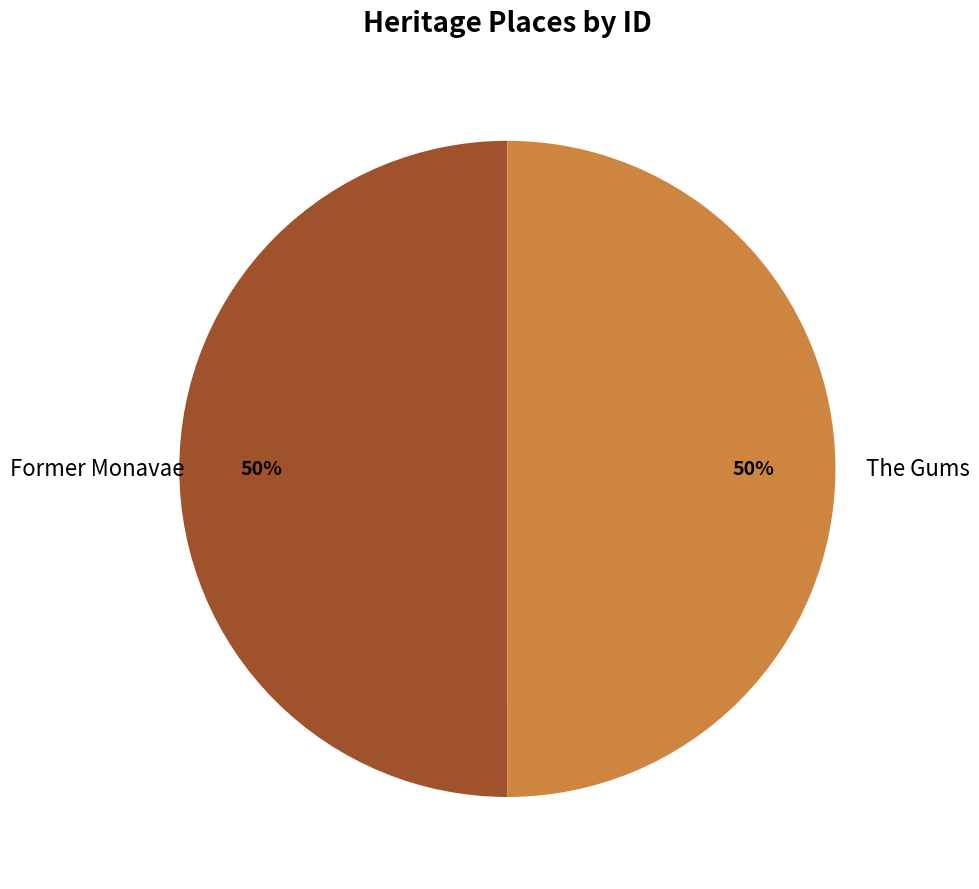

Approximately how many times larger is the value at The Gums compared to Former Monavae?

1.0